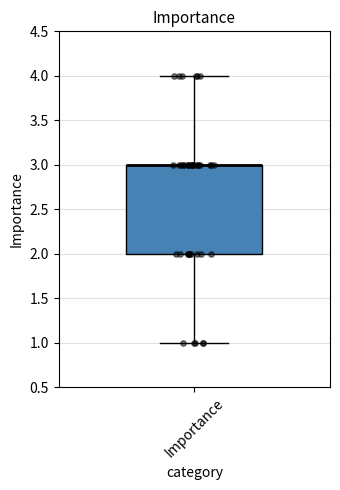

Where is the lower edge of the box for Importance on the y-axis? The values are not printed on the chart, so give them approximately, as read against the axis.

2